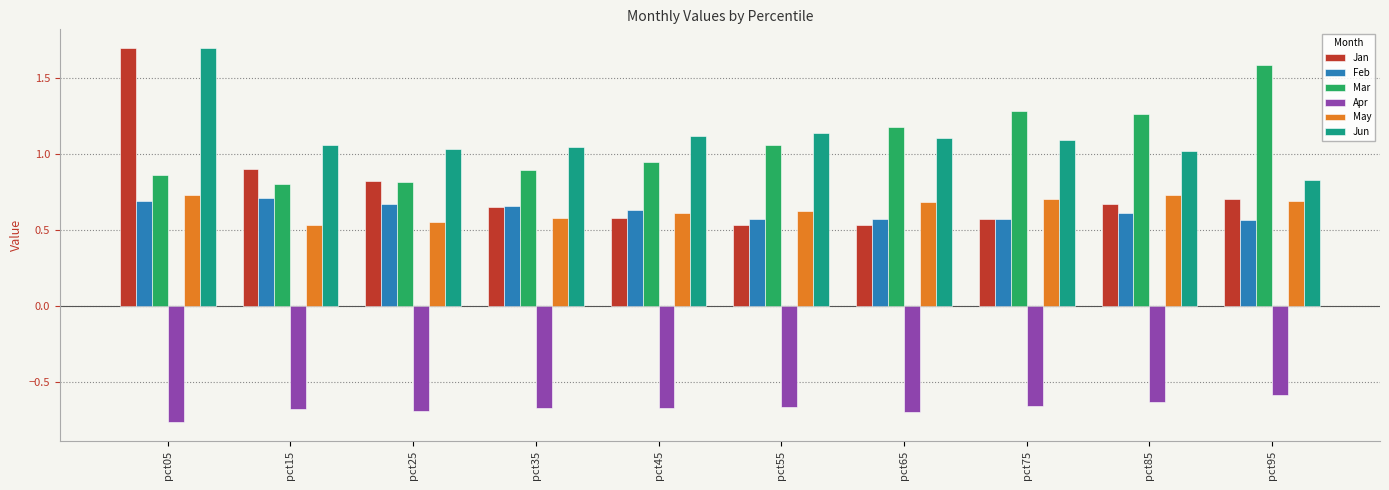

What is the sum of all Jun values?

11.1